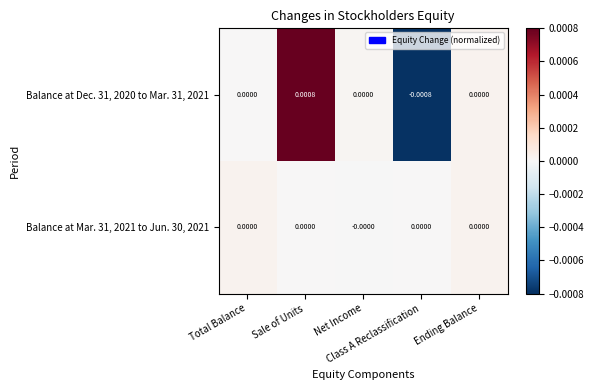

How many data points does each series have?

5